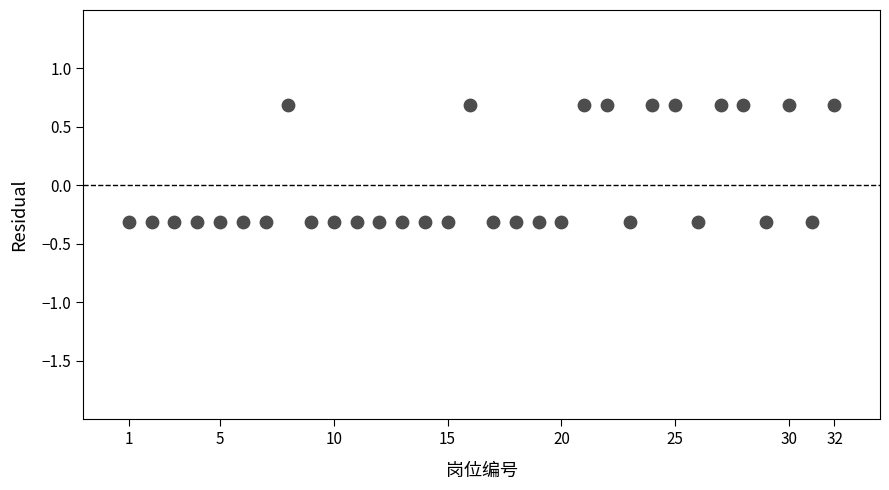

What is the range of X values (max minus min)?

31.0